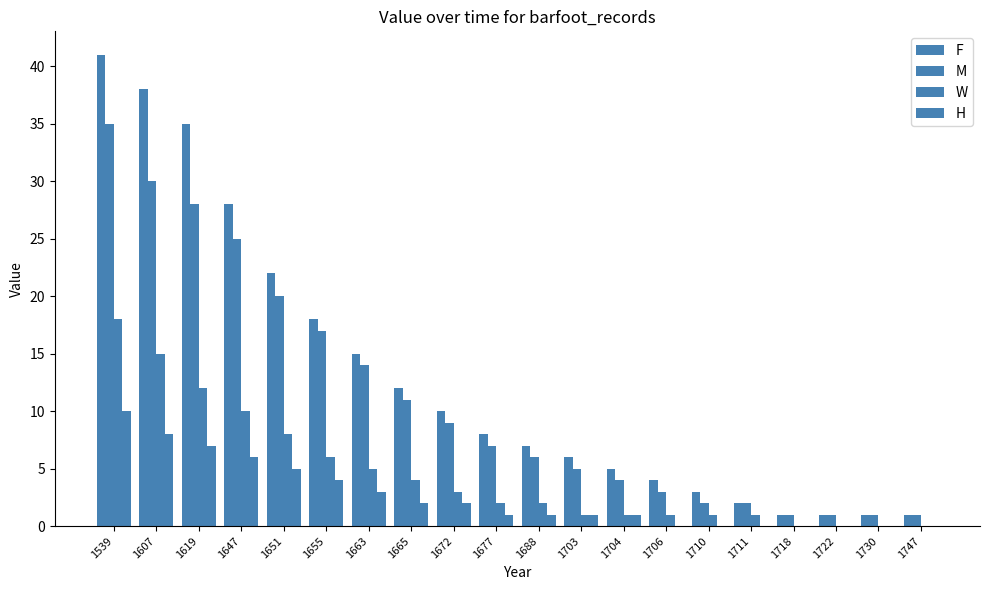

Are the bars grouped side by side (vs. stacked)?

Yes